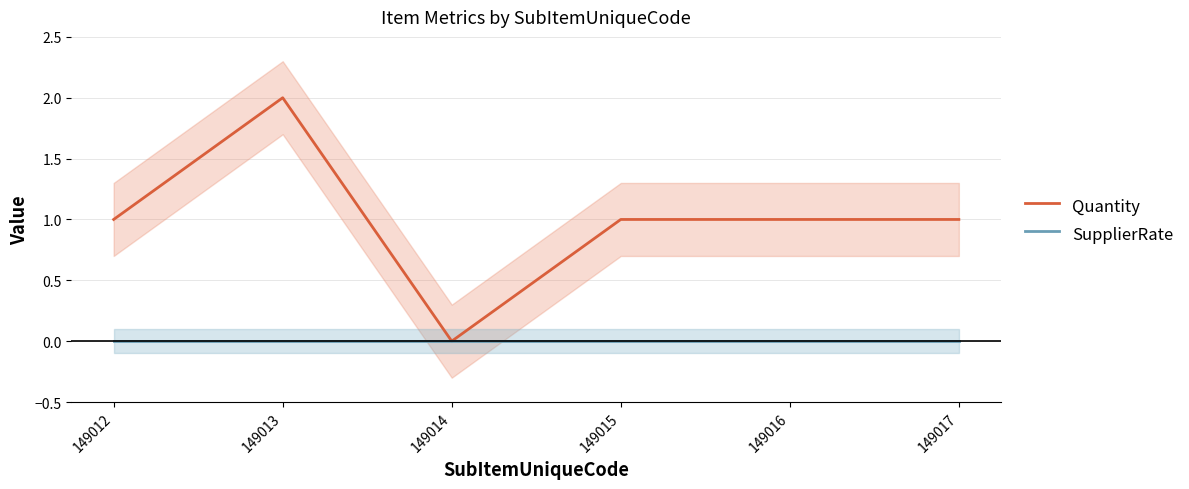

Is the value of SupplierRate at 149012 greater than the value of Quantity at 149012?

No